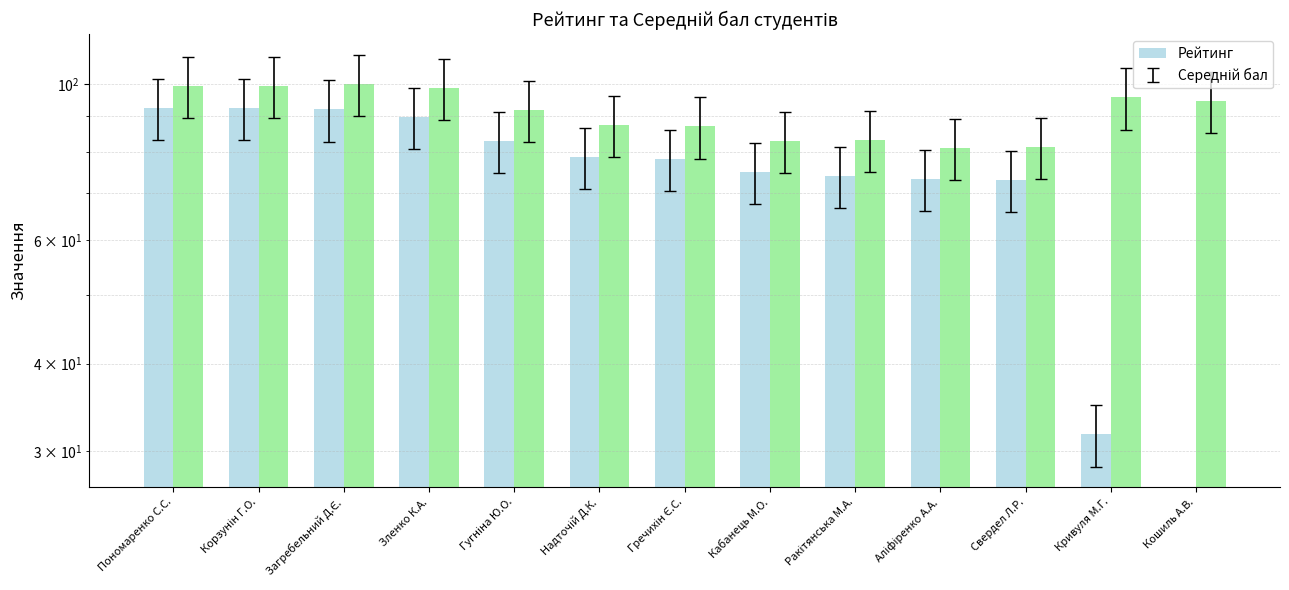

What position from the right is Кабанець М.О.?

6